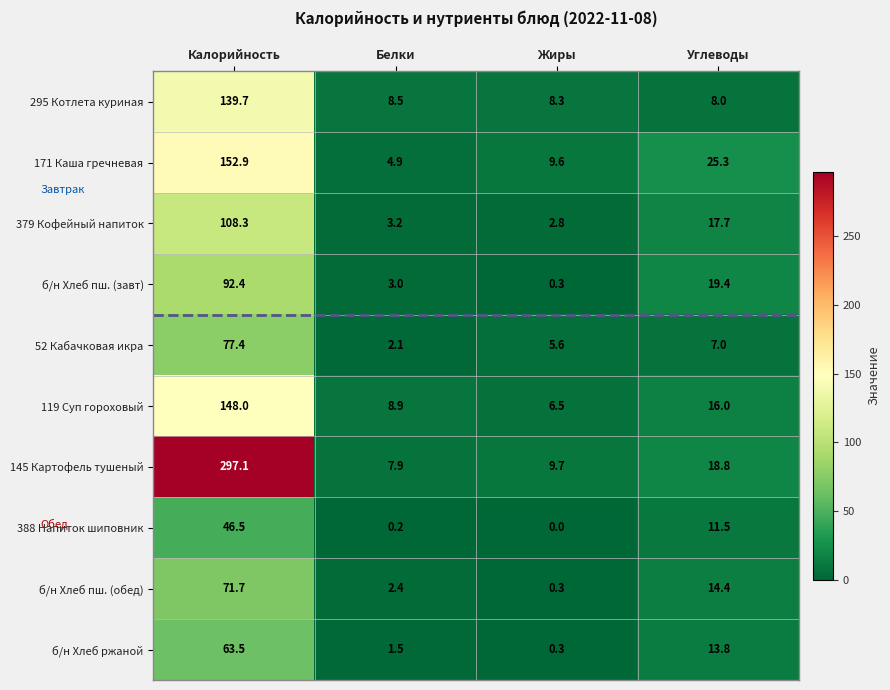

What is the average value of the б/н Хлеб пш. (завт) series?

28.8